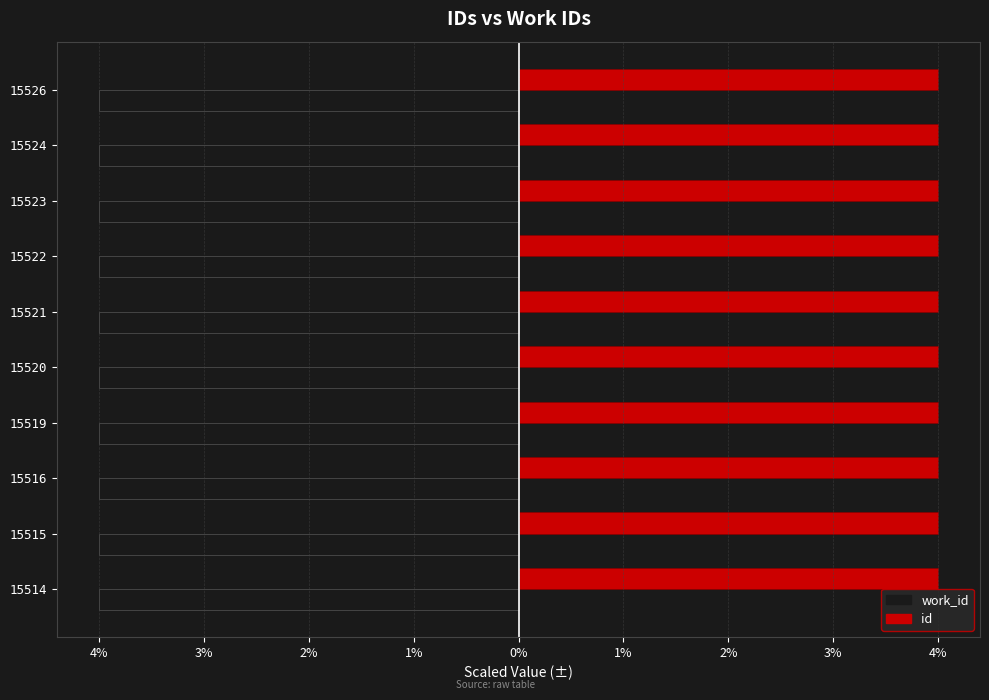

What are all the series names shown in the legend?

work_id, id